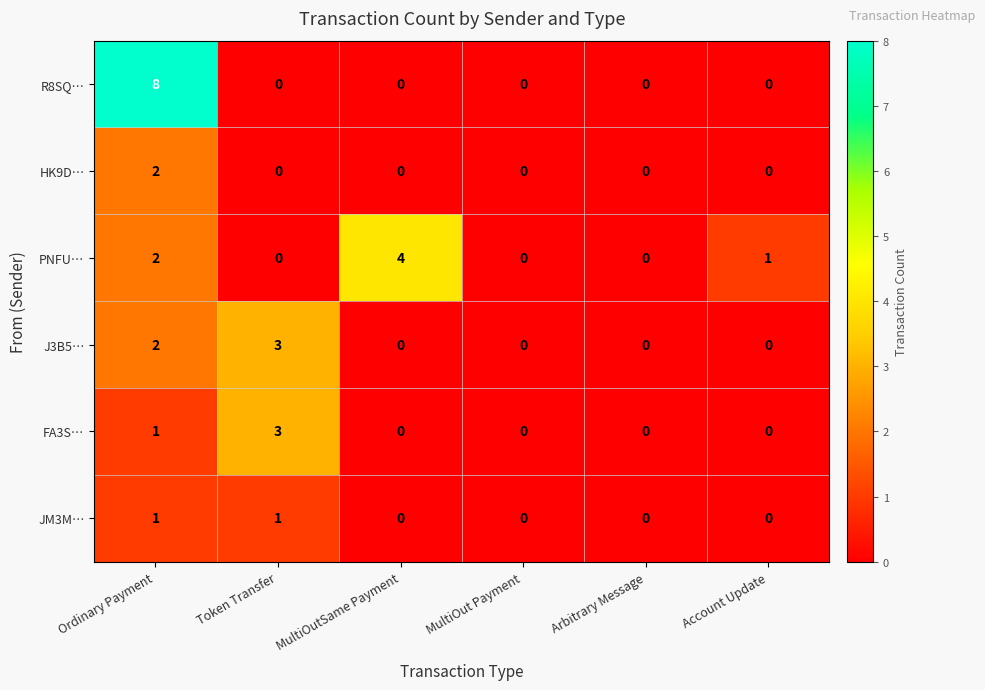

Count the number of categories in the chart.

6